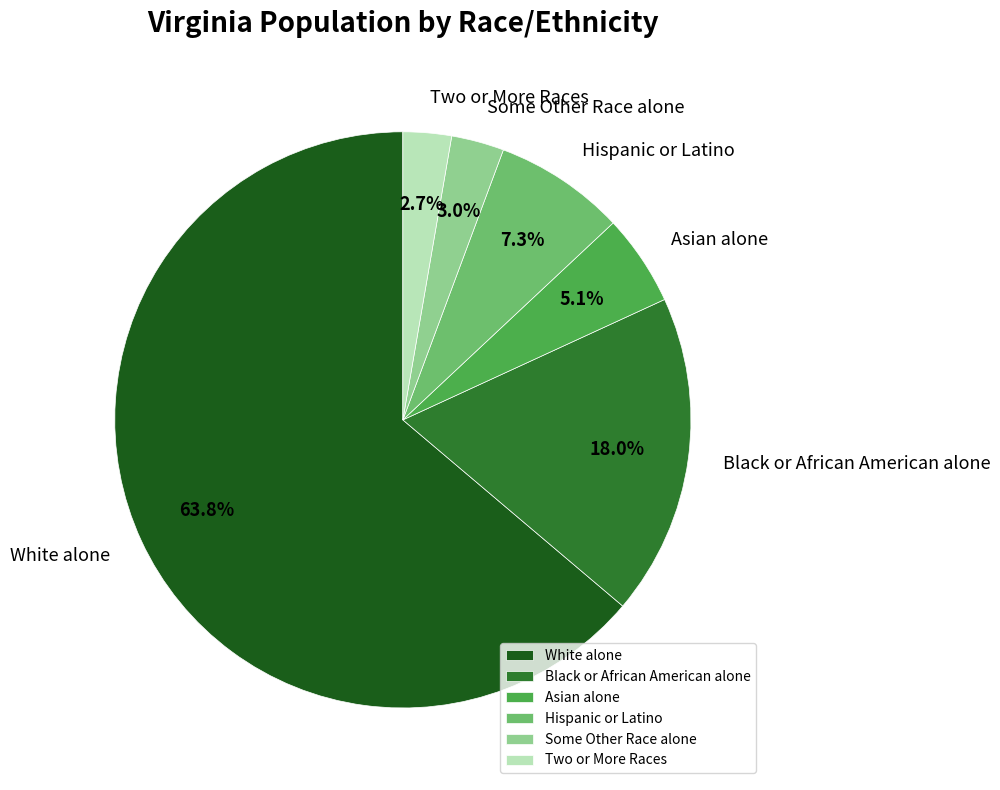

True or false: Hispanic or Latino accounts for 13% of the total.

False